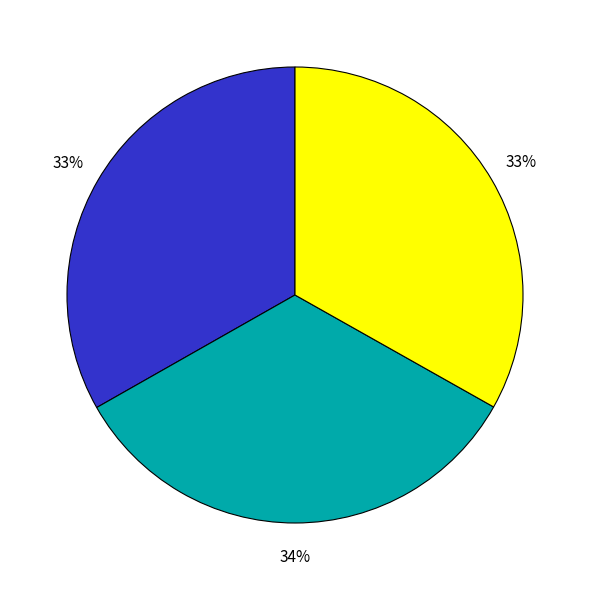

Does any single category account for the majority?

No